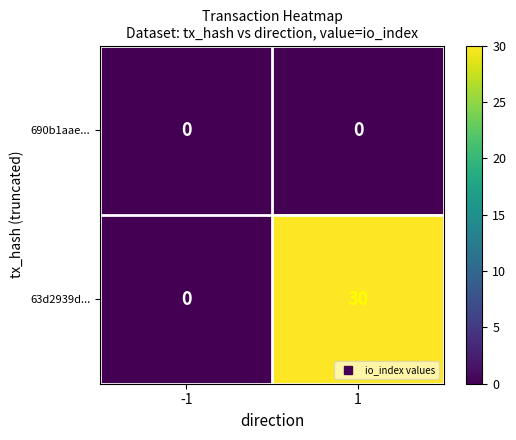

What is the sum of the 63d2939d... values at -1 and 1?

30